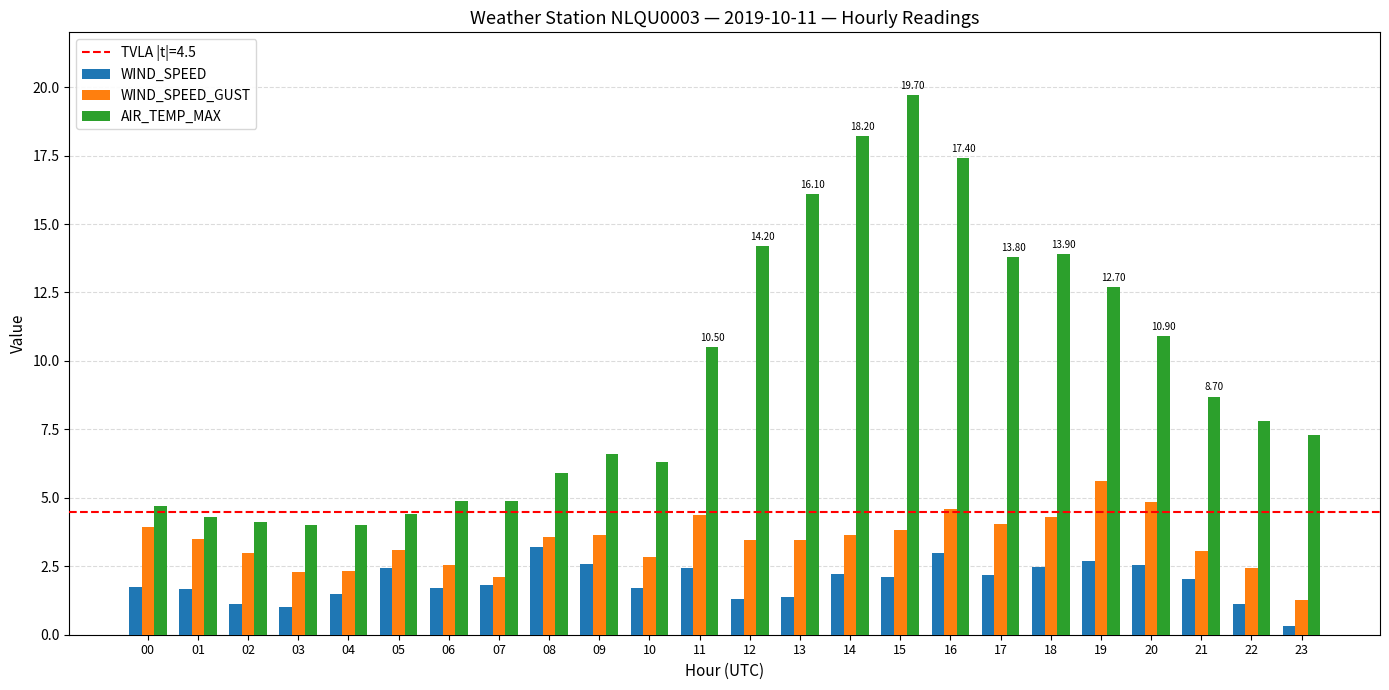

What is the value of the AIR_TEMP_MAX bar at the 16th from the left?

19.7